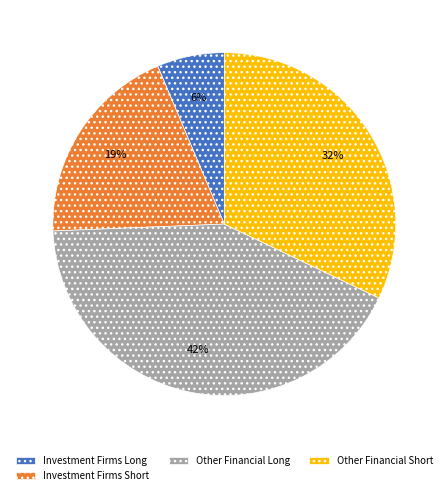

The Investment Firms Long slice represents 6% of the pie. True or false?

True